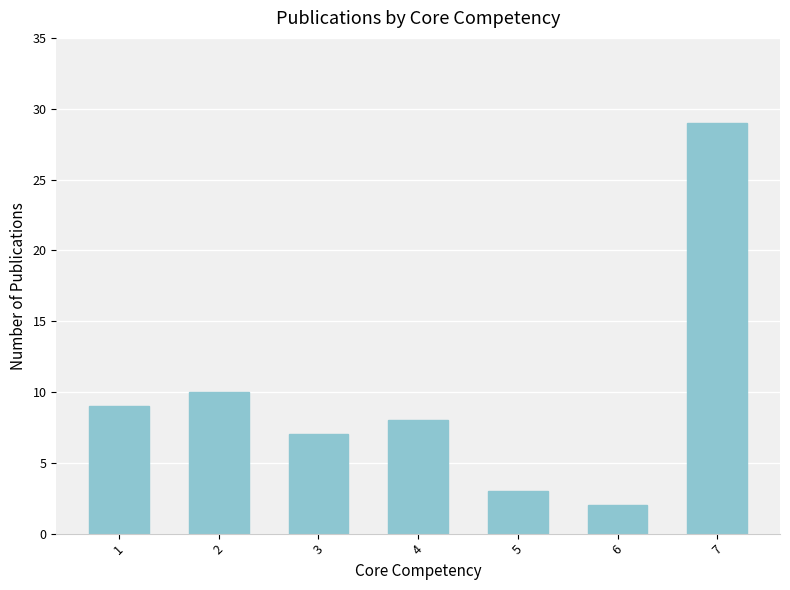

What is the ratio of the value at 1 to the value at 7?

0.3